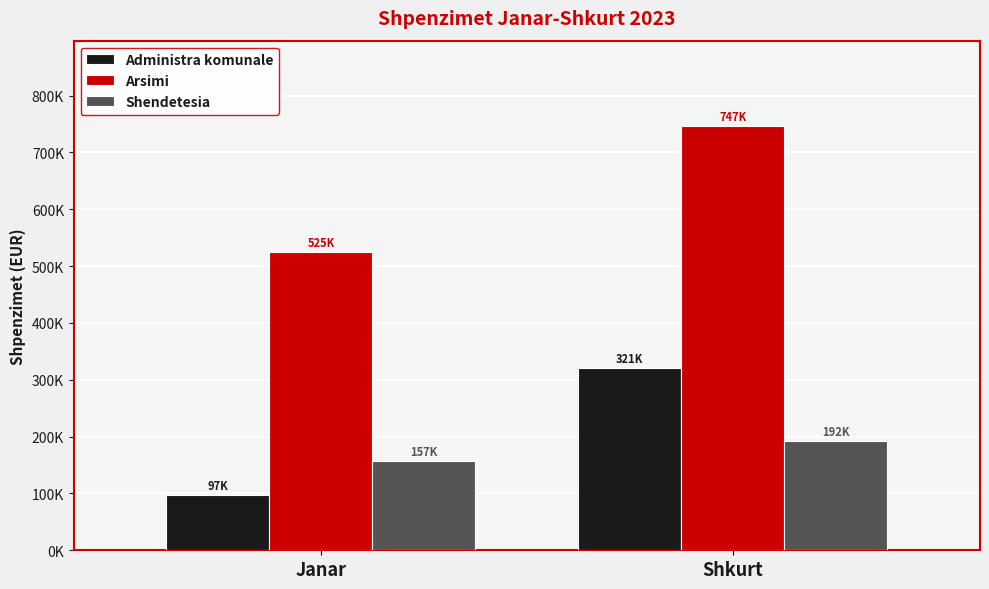

Are the bars grouped side by side (vs. stacked)?

Yes